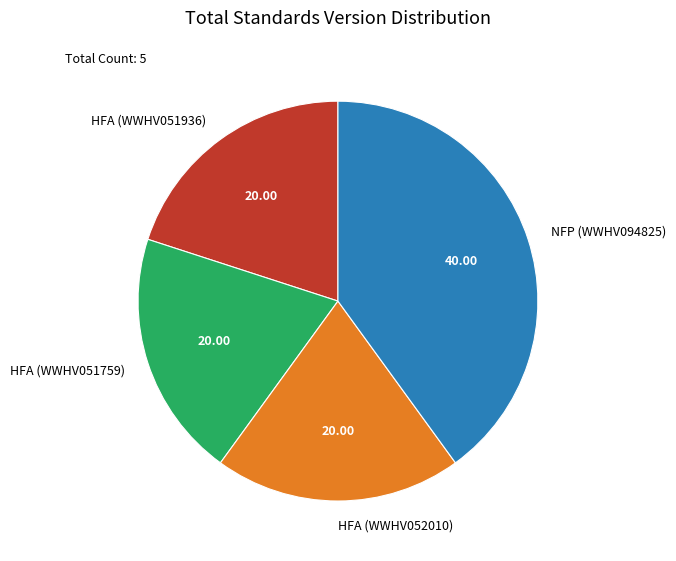

Do HFA (WWHV052010) and HFA (WWHV051936) together represent more than half of the pie?

No